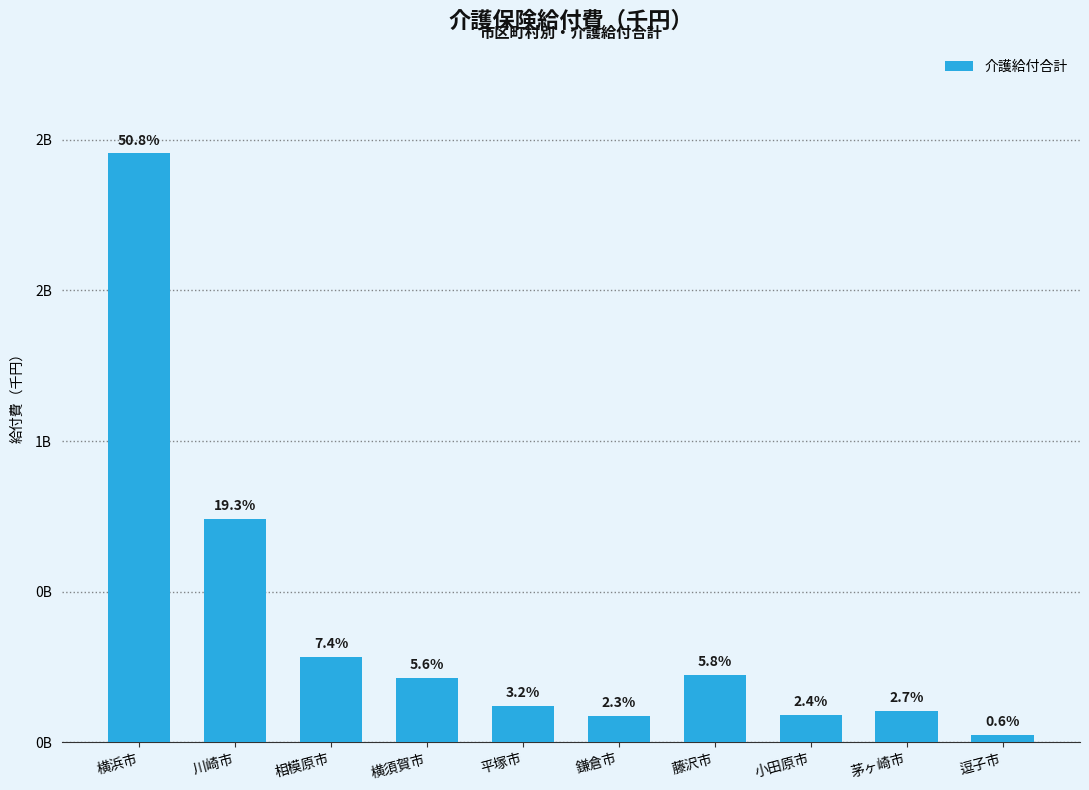

What is the change in value from 平塚市 to 小田原市?

-29633840